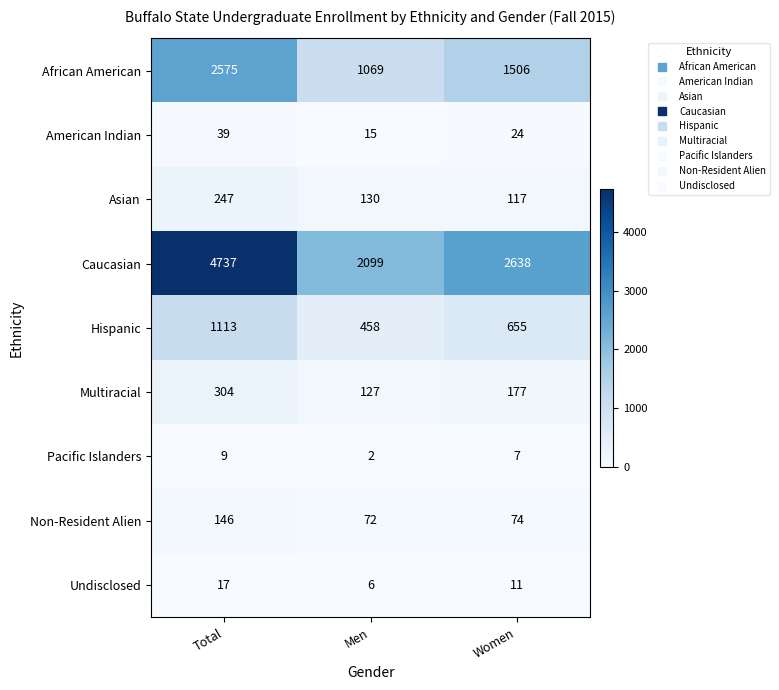

What is the difference between the maximum and minimum values in the African American series?

1506